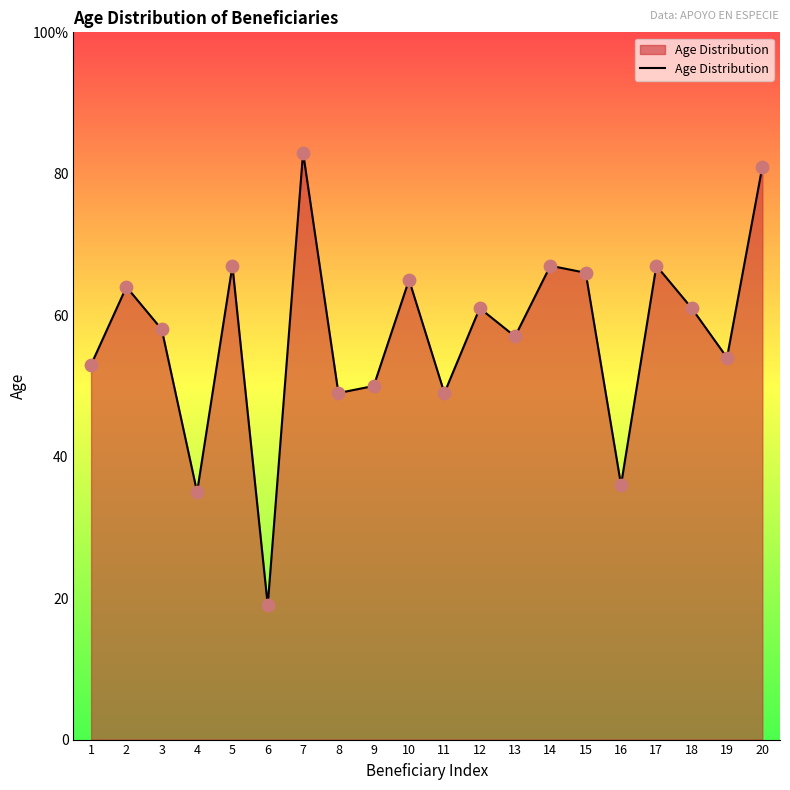

Approximately how many times larger is the value at 18 compared to 1?

1.2